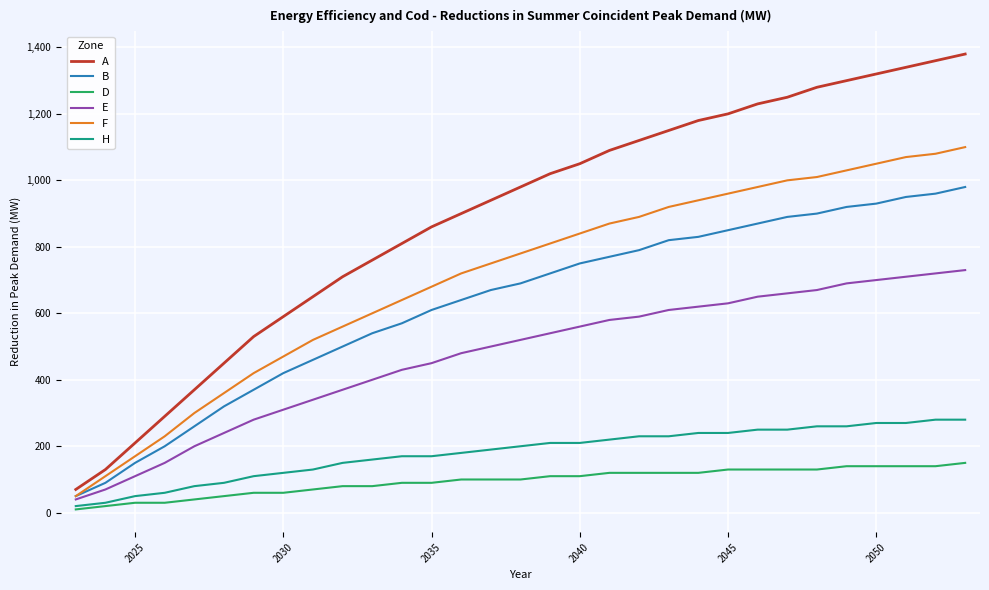

Which series has the largest range (max minus min)?

A